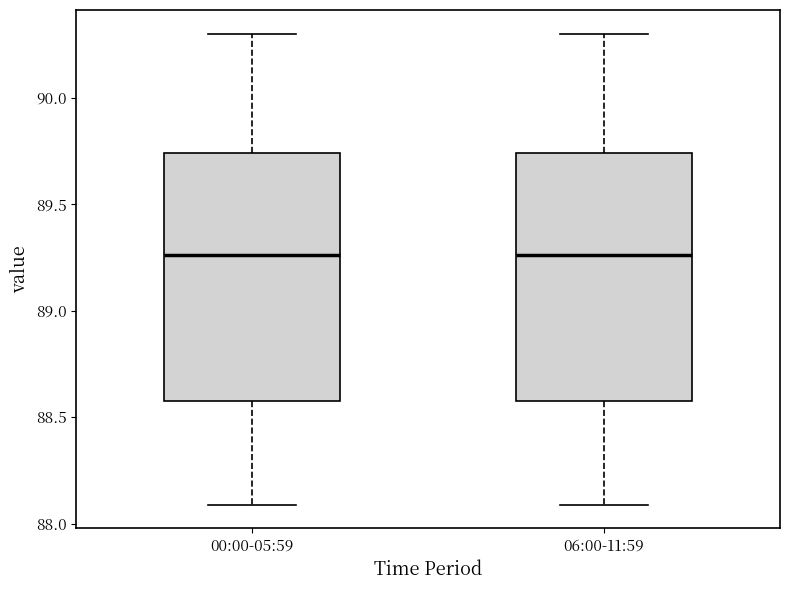

Reading left to right, read every box against the y-axis: the position of its median line, the range the box covers, and the ends of its whiskers. The values are not printed on the chart, so give them approximately, as read against the axis.

00:00-05:59: median 89.25, box 88.60 to 89.75, whiskers 88.10 to 90.30
06:00-11:59: median 89.25, box 88.60 to 89.75, whiskers 88.10 to 90.30